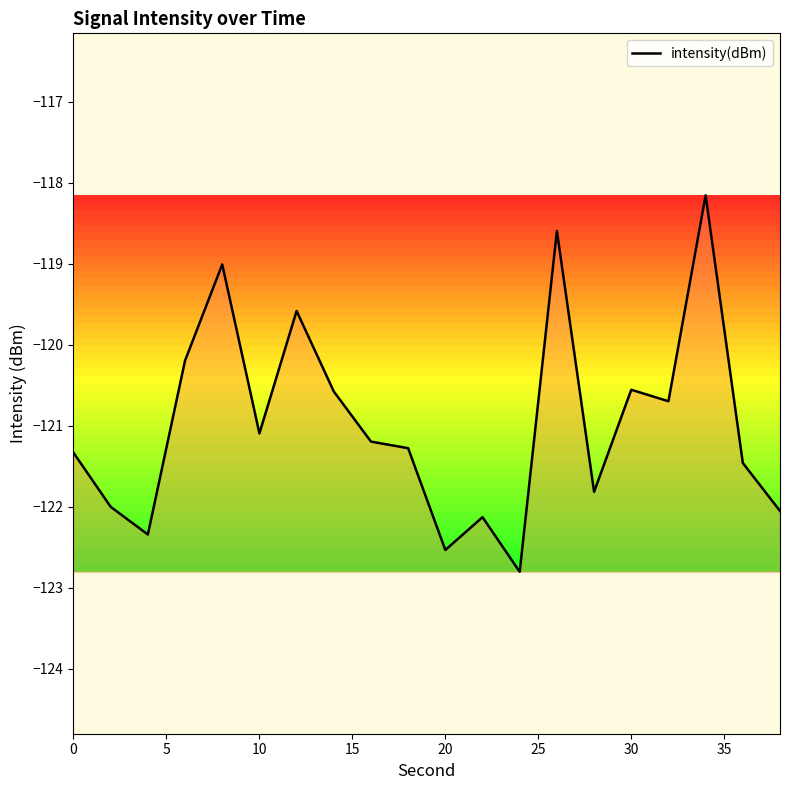

What is the difference between the maximum and minimum values?

4.7